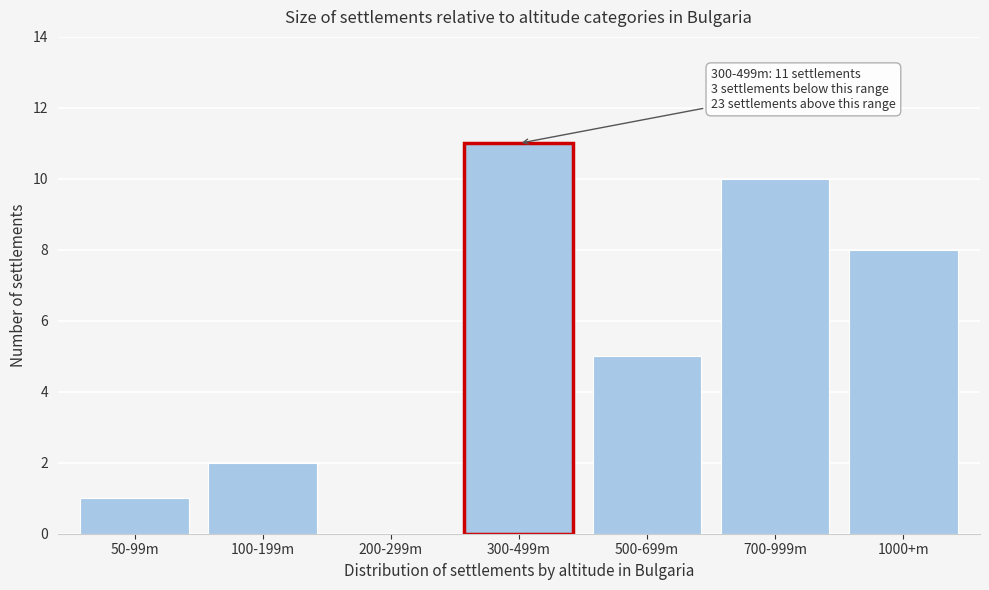

Reading right to left, extract all data points from this chart.

1000+m=8	700-999m=10	500-699m=5	300-499m=11	200-299m=0	100-199m=2	50-99m=1